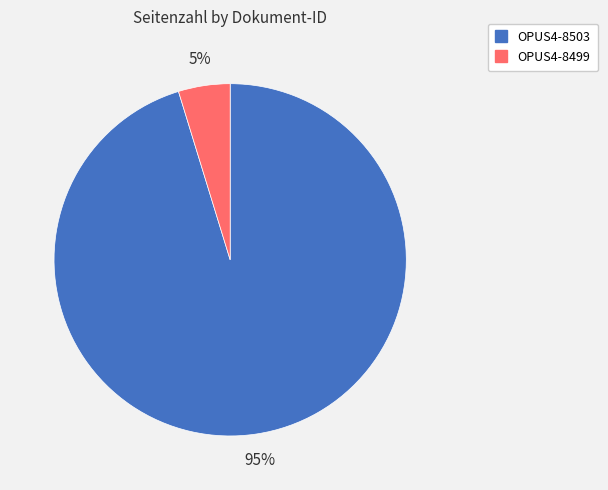

How many slices are in this pie chart?

2